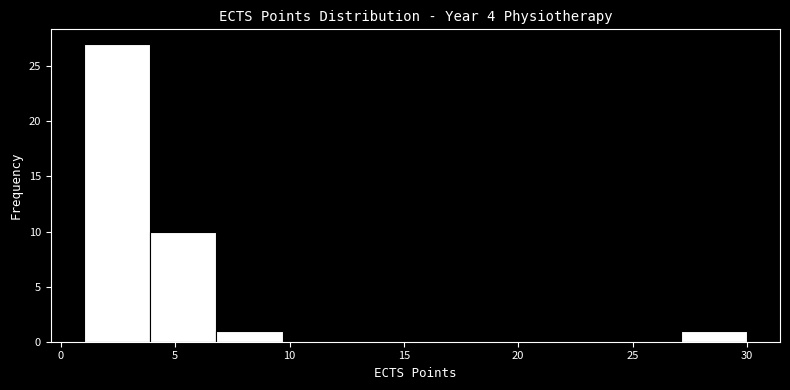

How tall is the bar that spans 1.0 to 3.9 on the x-axis? Neither the bar edges nor the heights are printed on the chart, so give them approximately, as read against the axes.

27